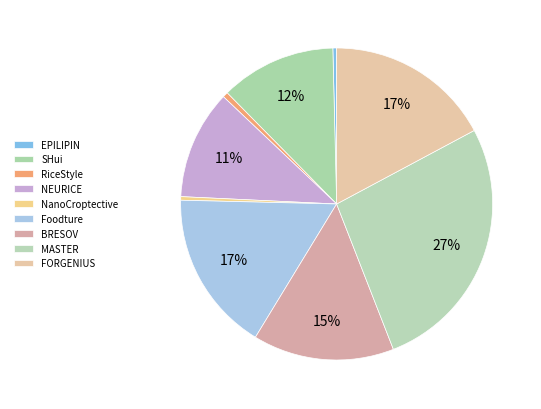

How many slices are in this pie chart?

9